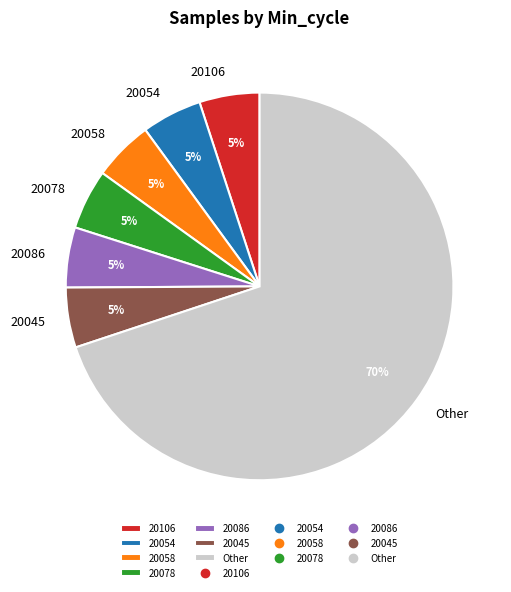

Which category has the biggest portion of the pie?

Other